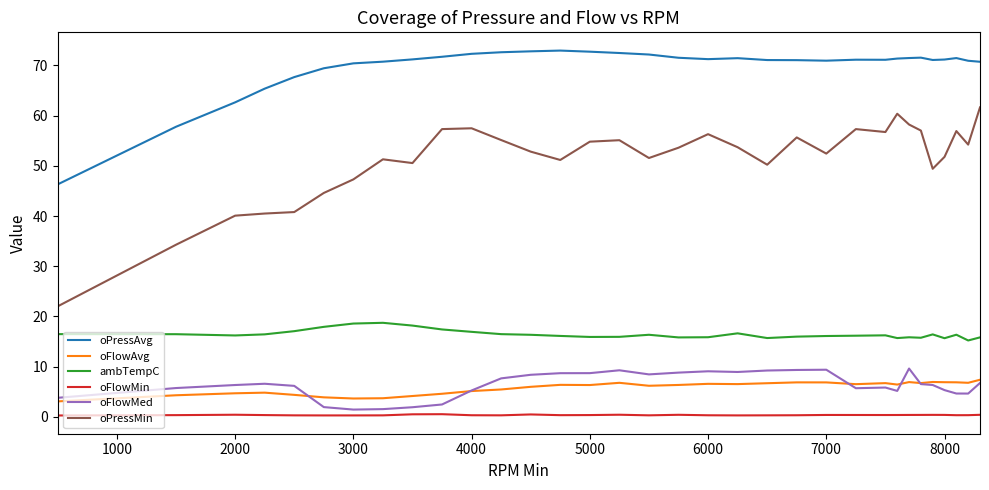

True or false: oFlowMin and oFlowAvg cross at least once.

False